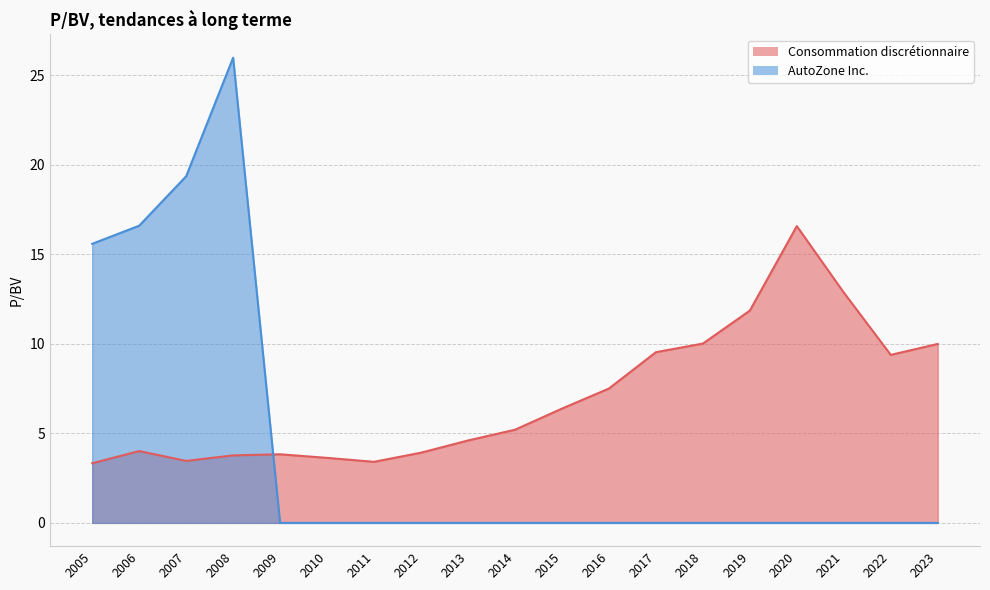

What is the minimum value for Consommation discrétionnaire?

3.3